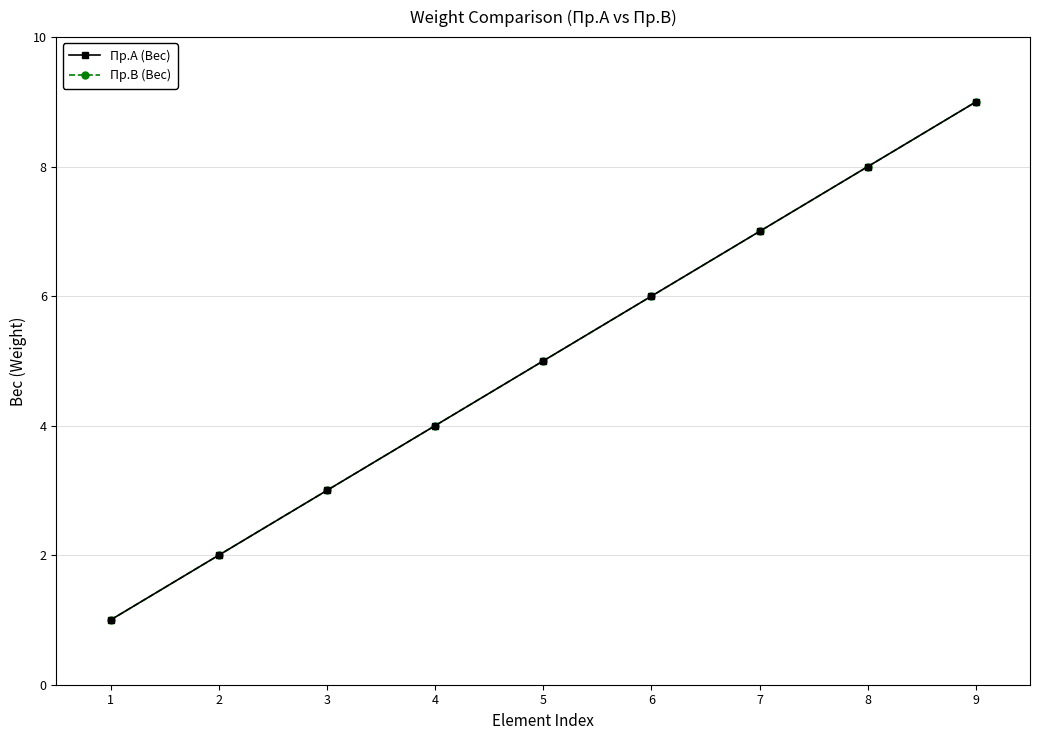

Reading right to left, transcribe all the data shown in this chart.

Пр.A (Вес): 9	8	7	6	5	4	3	2	1
Пр.B (Вес): 9	8	7	6	5	4	3	2	1